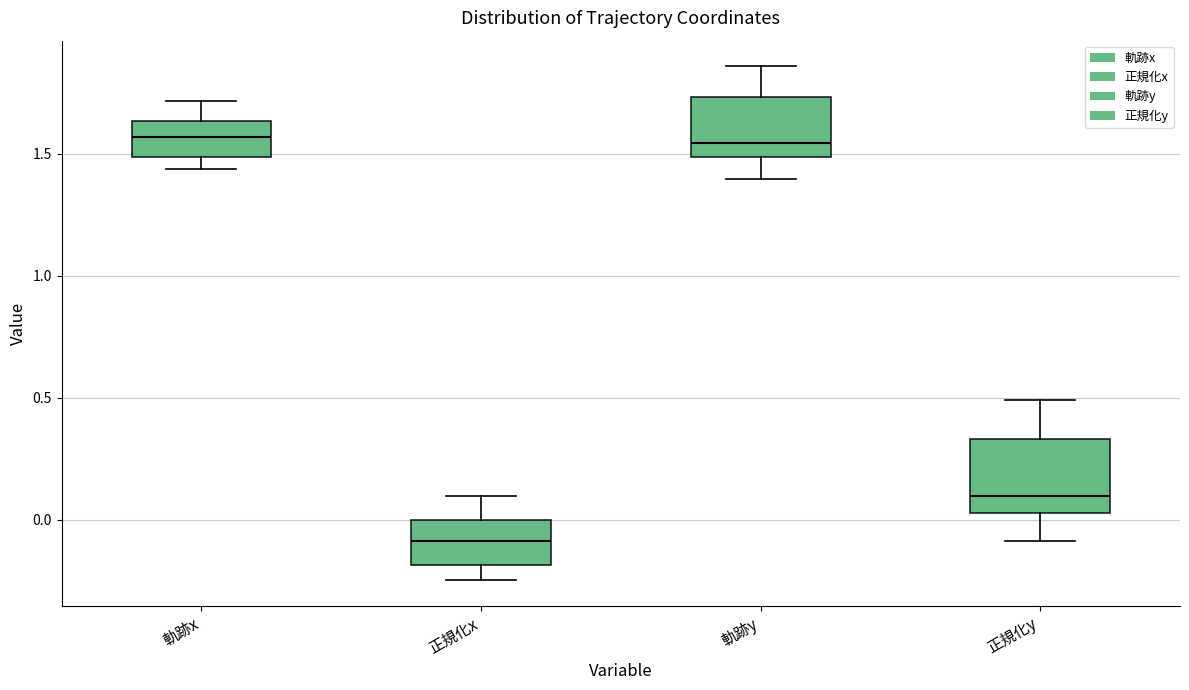

Where does the lower whisker of the box for 正規化y end on the y-axis? The values are not printed on the chart, so give them approximately, as read against the axis.

-0.10